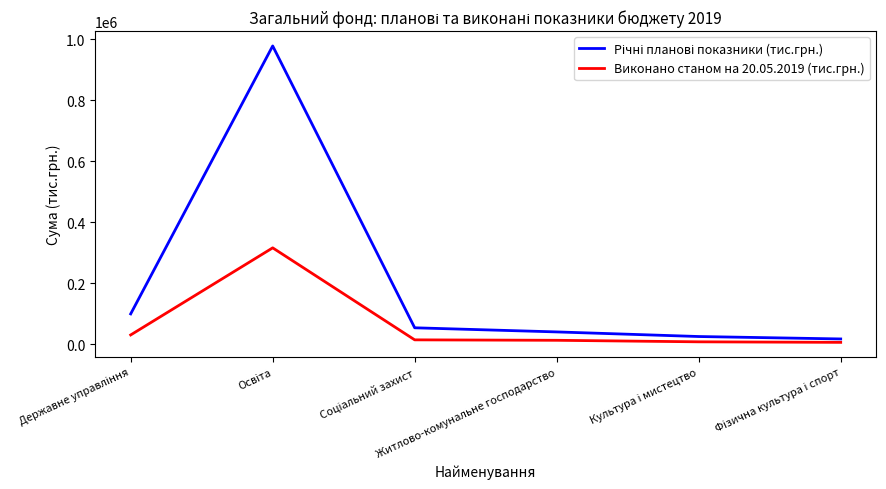

What is the highest value of the Виконано станом на 20.05.2019 (тис.грн.) series?

315504.2